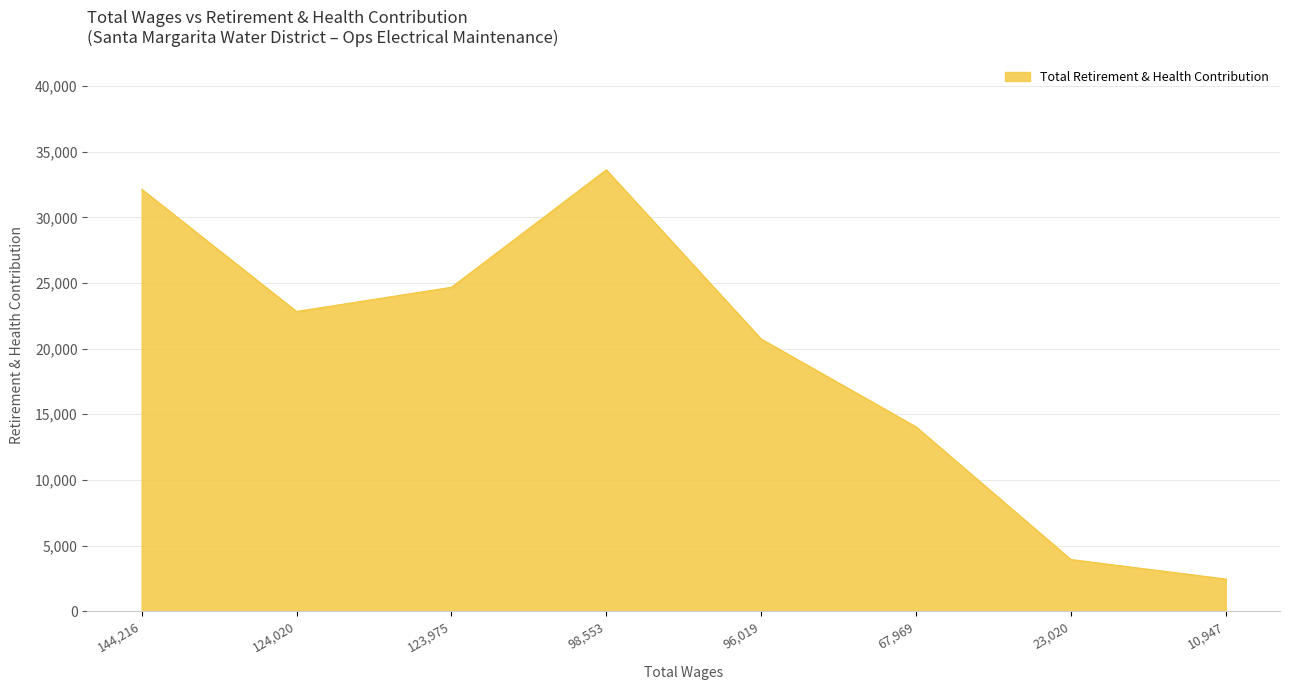

Is it true that the value at 124,020 is 22827?

True